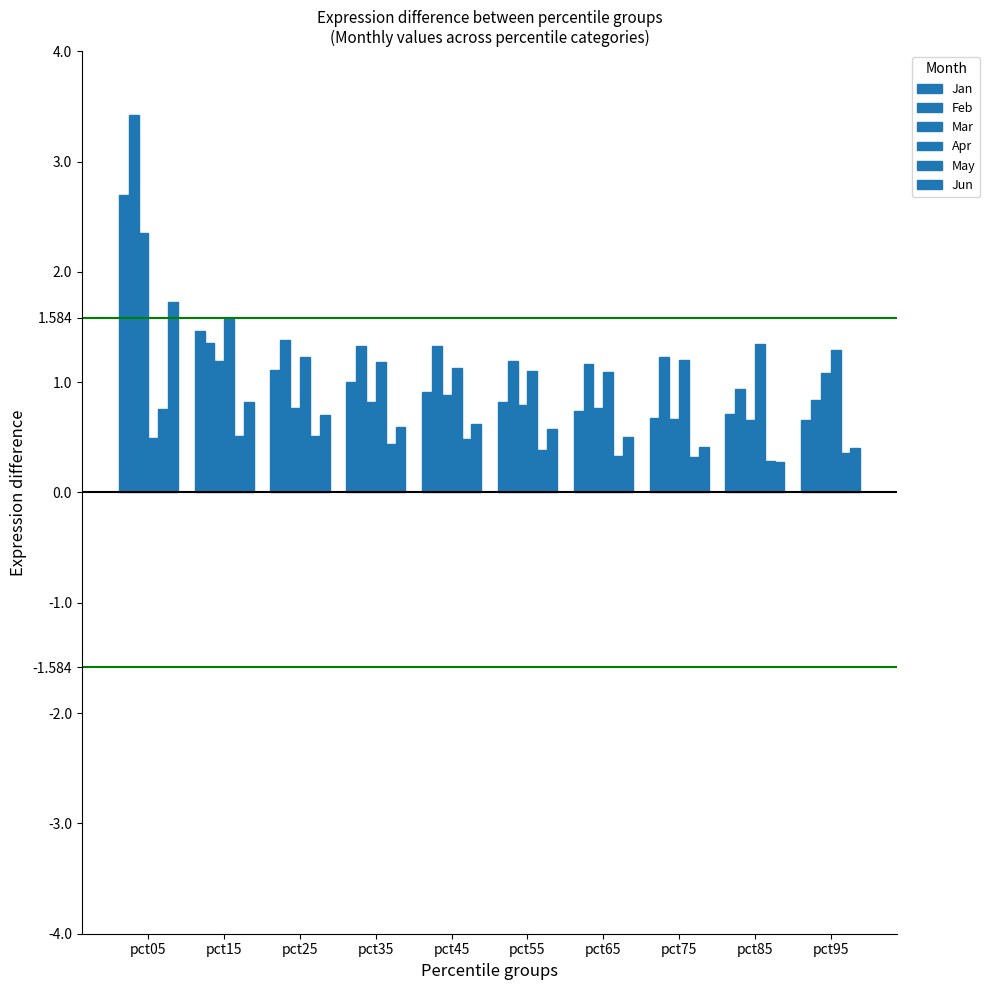

What is the value of the Apr bar at the 10th from the left?

1.3